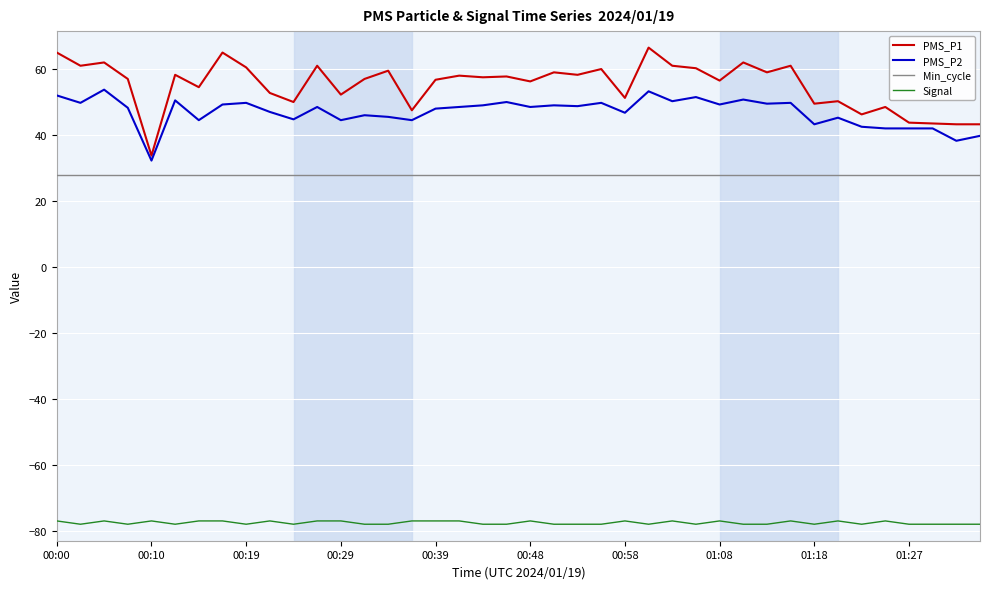

What is the greatest value displayed?

66.5